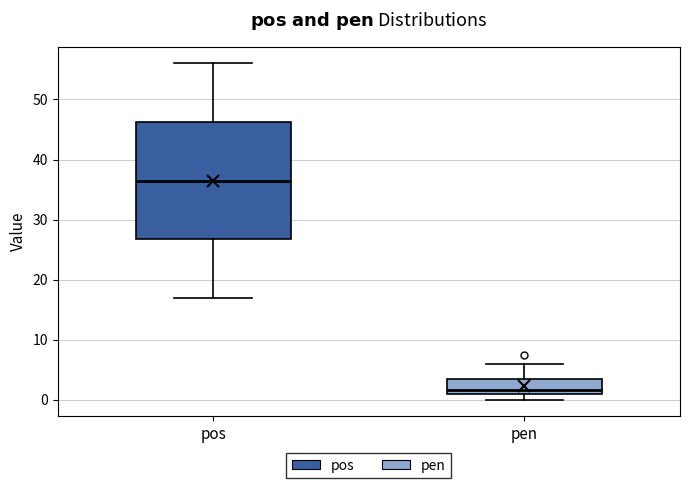

Where is the lower edge of the box for pos on the y-axis? The values are not printed on the chart, so give them approximately, as read against the axis.

27